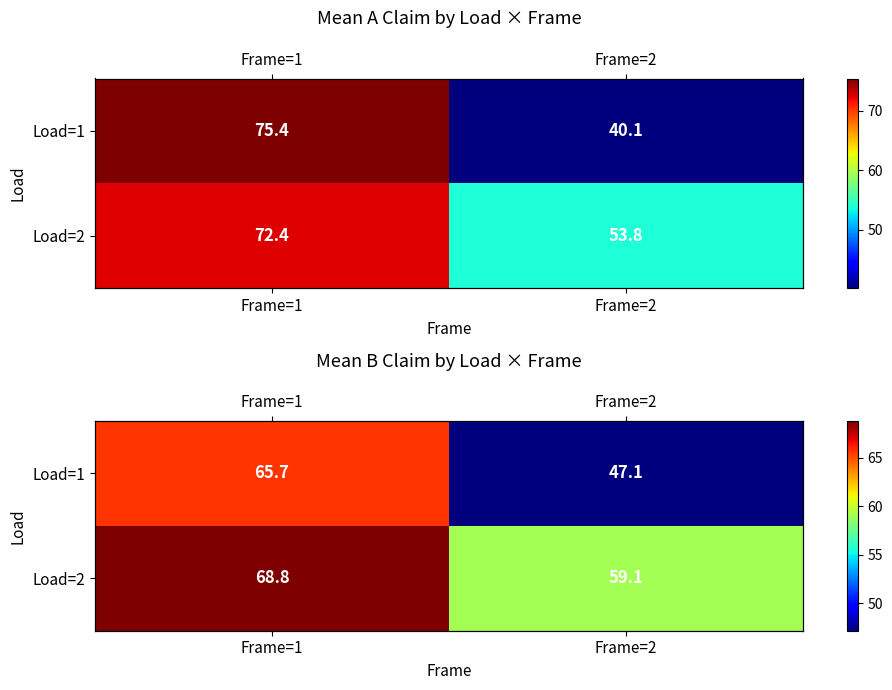

List the series in order of their overall mean, lowest first.

Load=1, Load=2